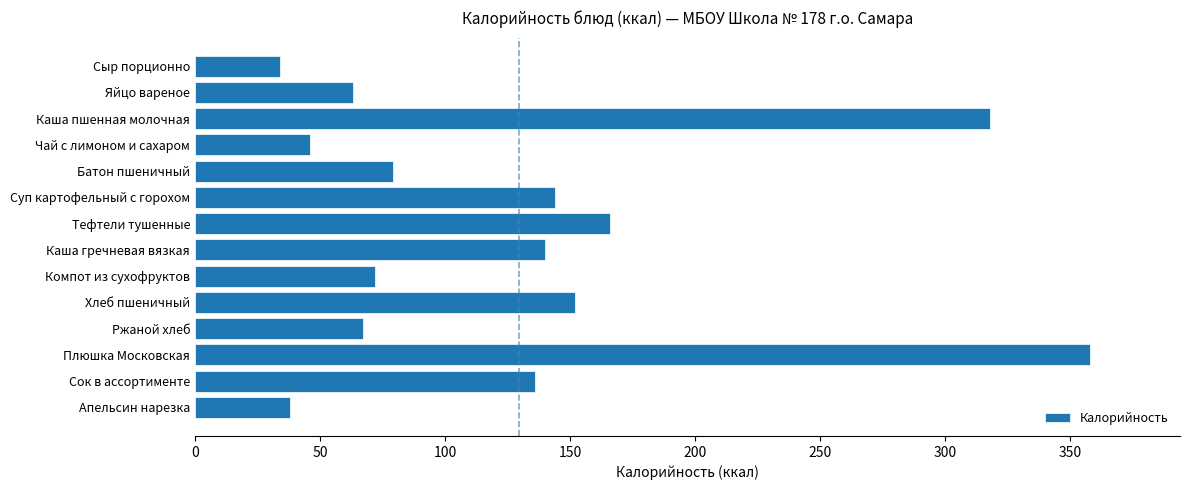

List the labels in order of value, largest first.

Плюшка Московская, Каша пшенная молочная, Тефтели тушенные, Хлеб пшеничный, Суп картофельный с горохом, Каша гречневая вязкая, Сок в ассортименте, Батон пшеничный, Компот из сухофруктов, Ржаной хлеб, Яйцо вареное, Чай с лимоном и сахаром, Апельсин нарезка, Сыр порционно